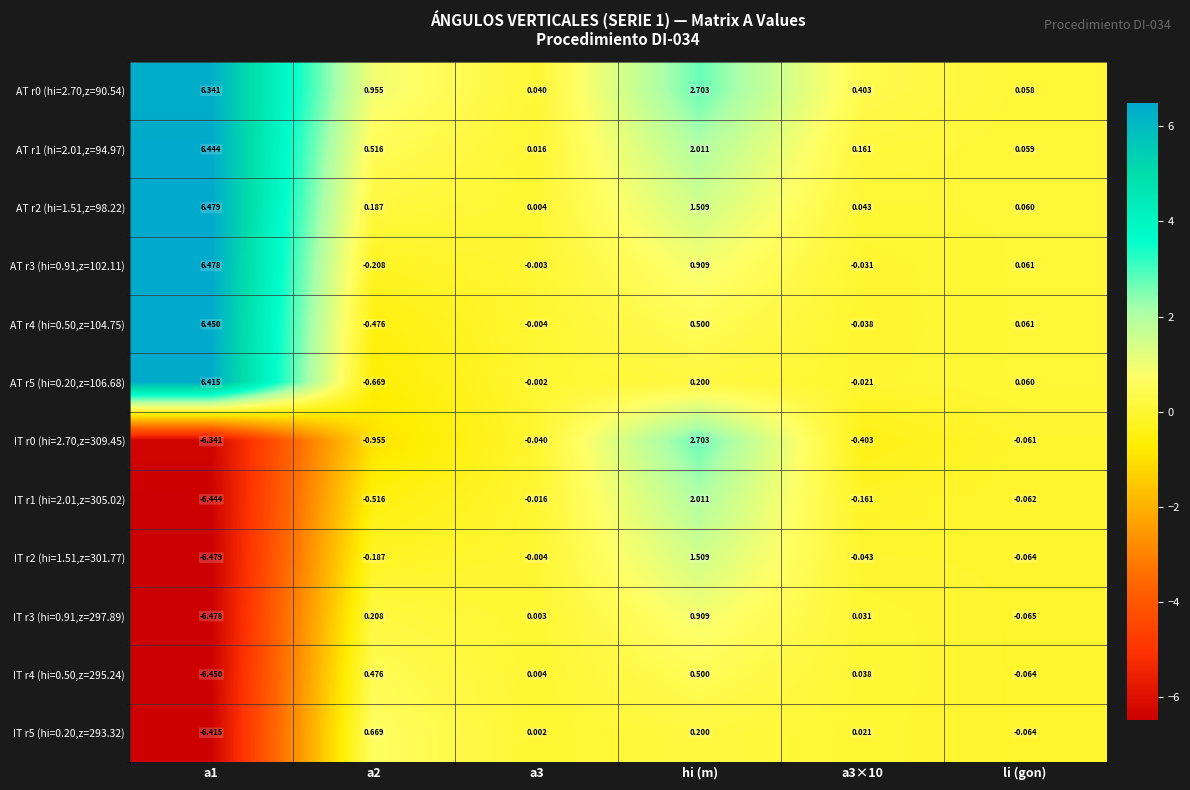

Is the value of AT r2 (hi=1.51,z=98.22) at li (gon) greater than the value of AT r4 (hi=0.50,z=104.75) at a3×10?

Yes